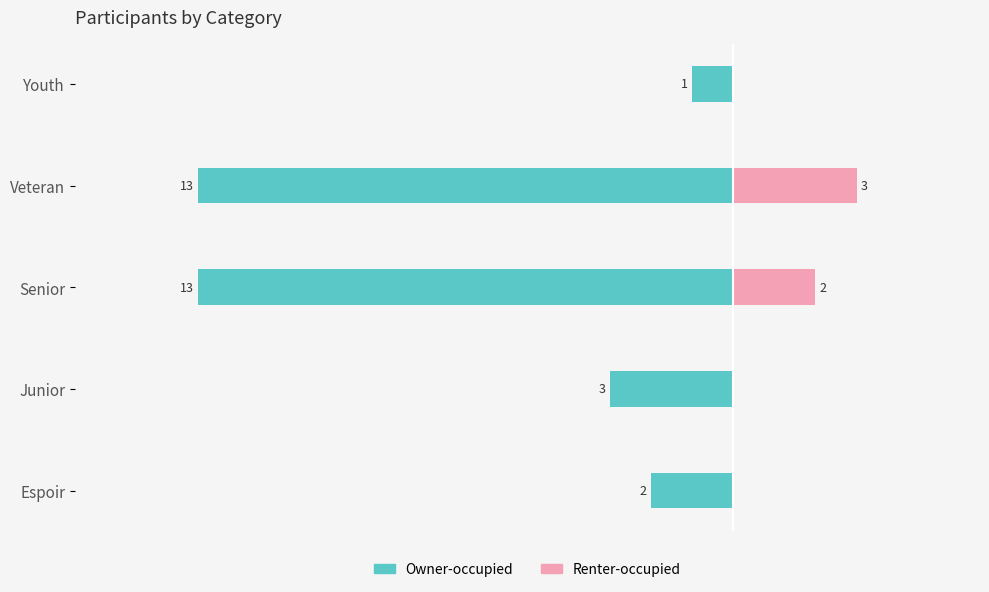

What are all the series names shown in the legend?

Owner-occupied, Renter-occupied